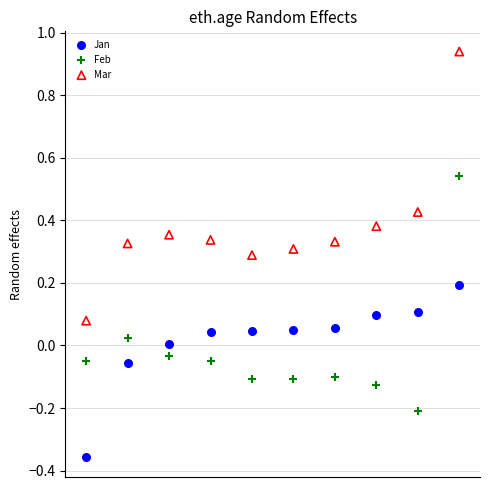

What are all the series names shown in the legend?

Jan, Feb, Mar